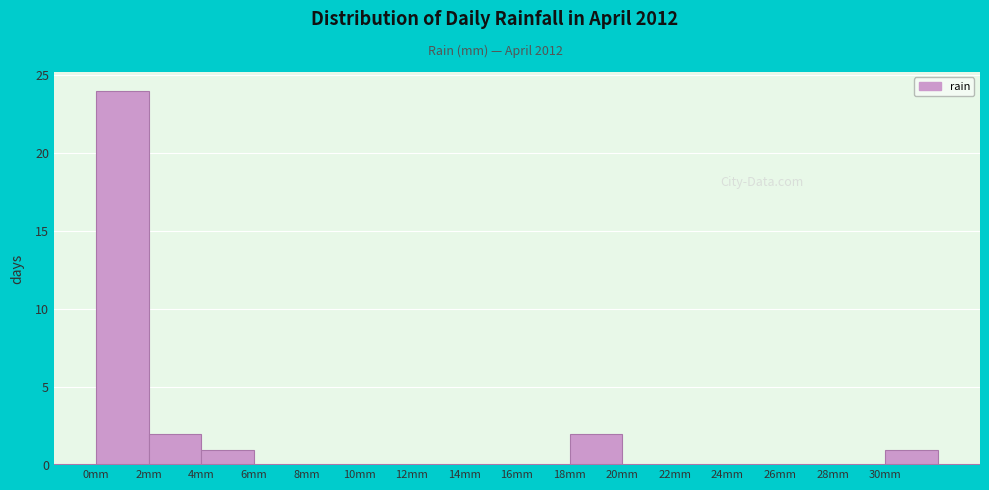

Over which range of the x-axis is the bar tallest?

0 to 2